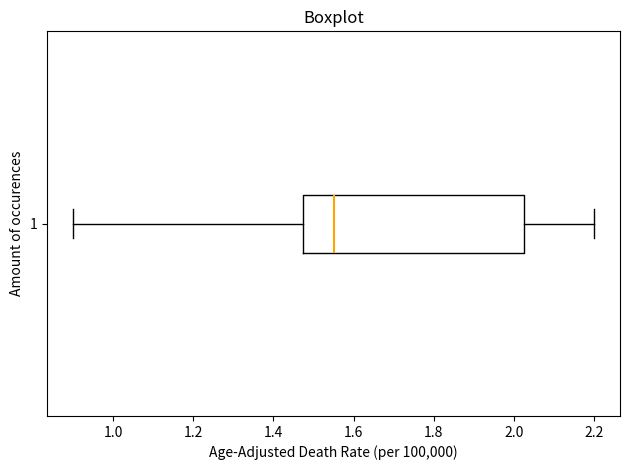

Read this box plot against the x-axis: the position of the median line, the range covered by the box, and the ends of both whiskers. The values are not printed on the chart, so give them approximately, as read against the axis.

median 1.56, box 1.48 to 2.02, whiskers 0.90 to 2.20